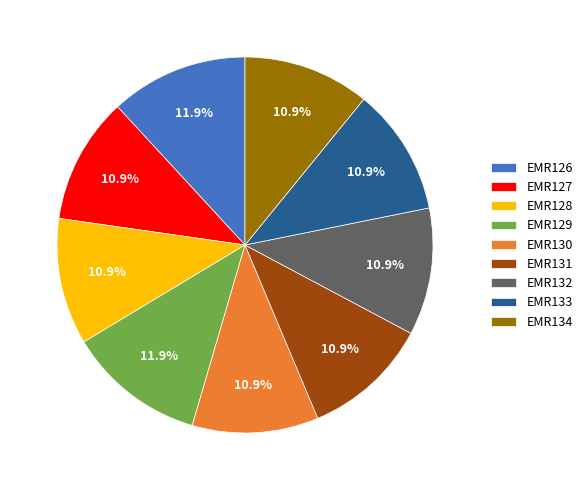

Approximately how many times larger is the value at EMR127 compared to EMR132?

1.0